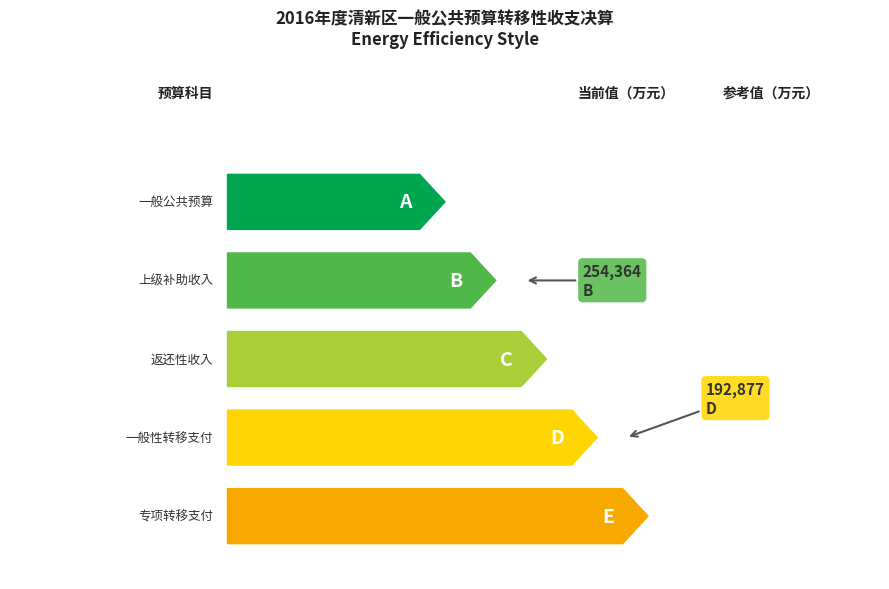

How many groups of bars are there?

5